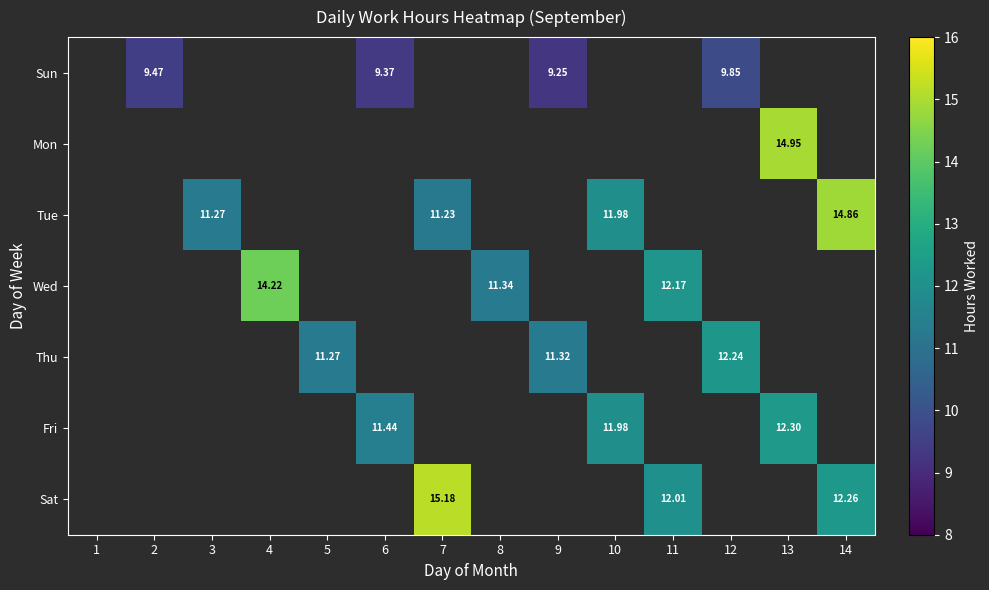

What is the spread (max minus min) of values at 6?

2.1